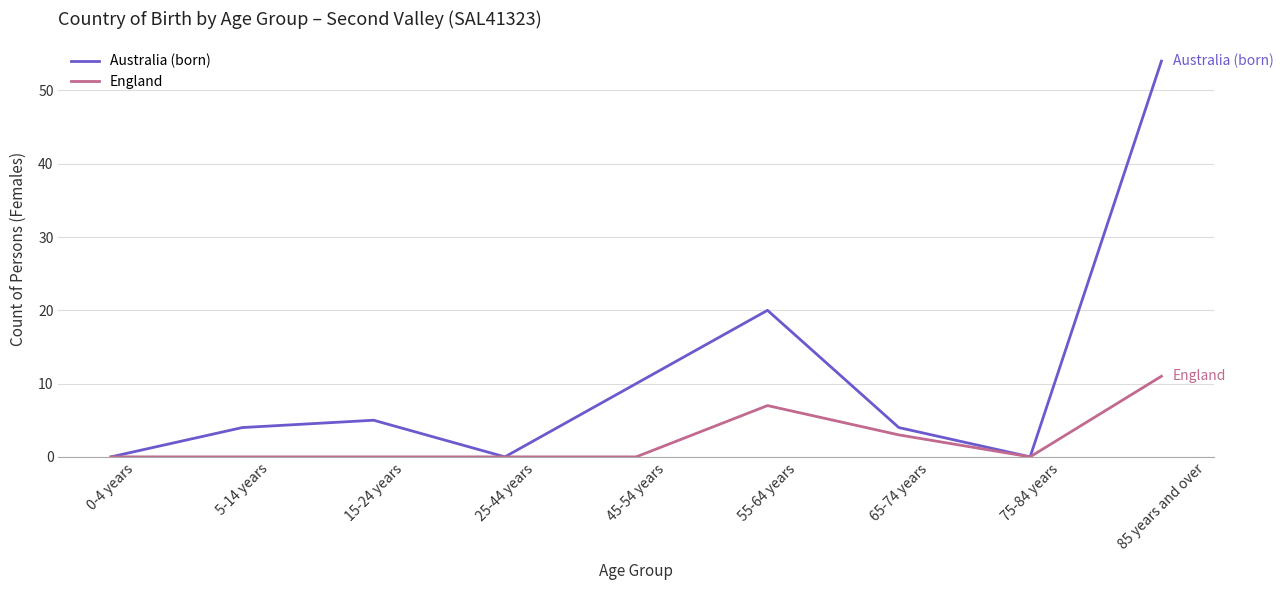

Is the value of England at 0-4 years greater than the value of Australia (born) at 65-74 years?

No